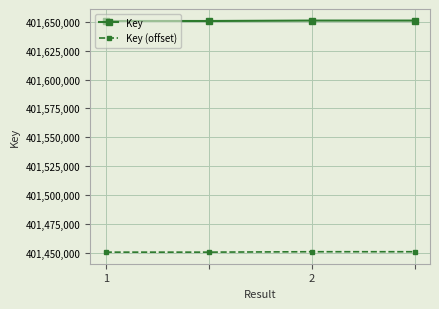

Which series has the largest total across all categories?

Key